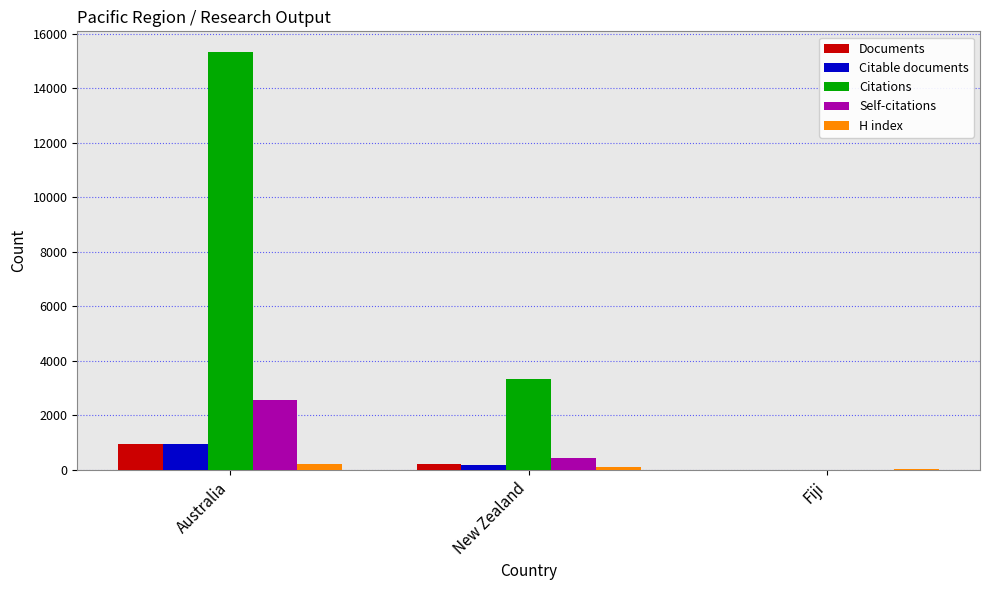

The Citable documents series shows 956 at Australia. True or false?

True